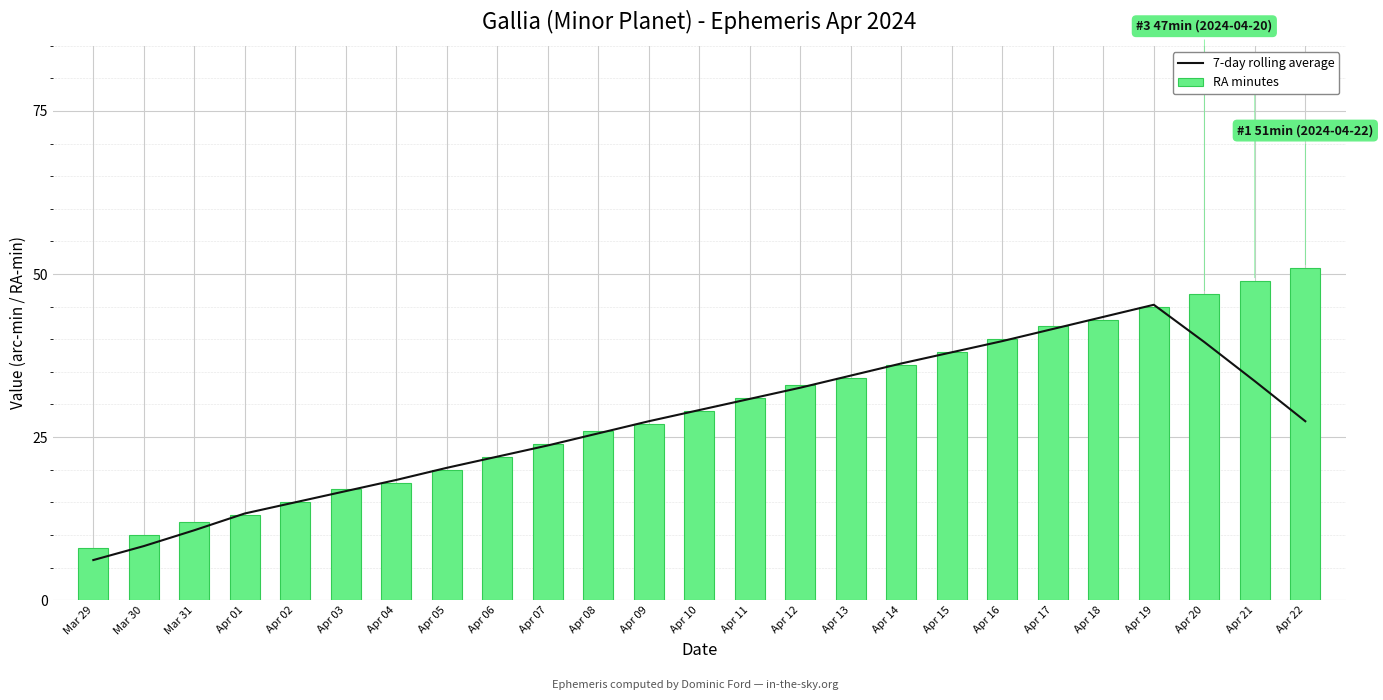

What is the sum of all 7-day rolling average values?

679.4